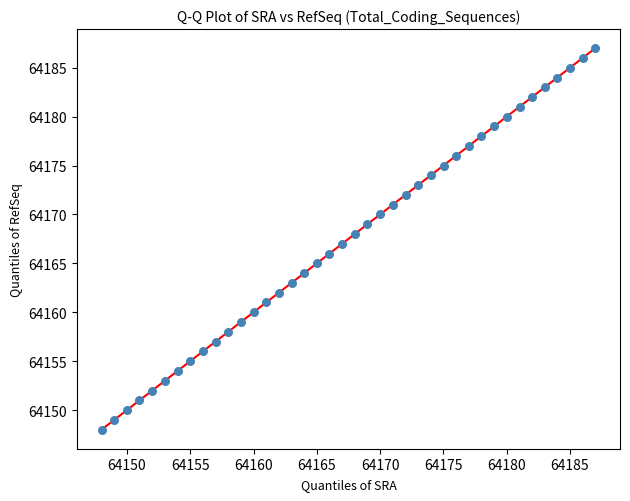

What is the range of Y values (max minus min)?

39